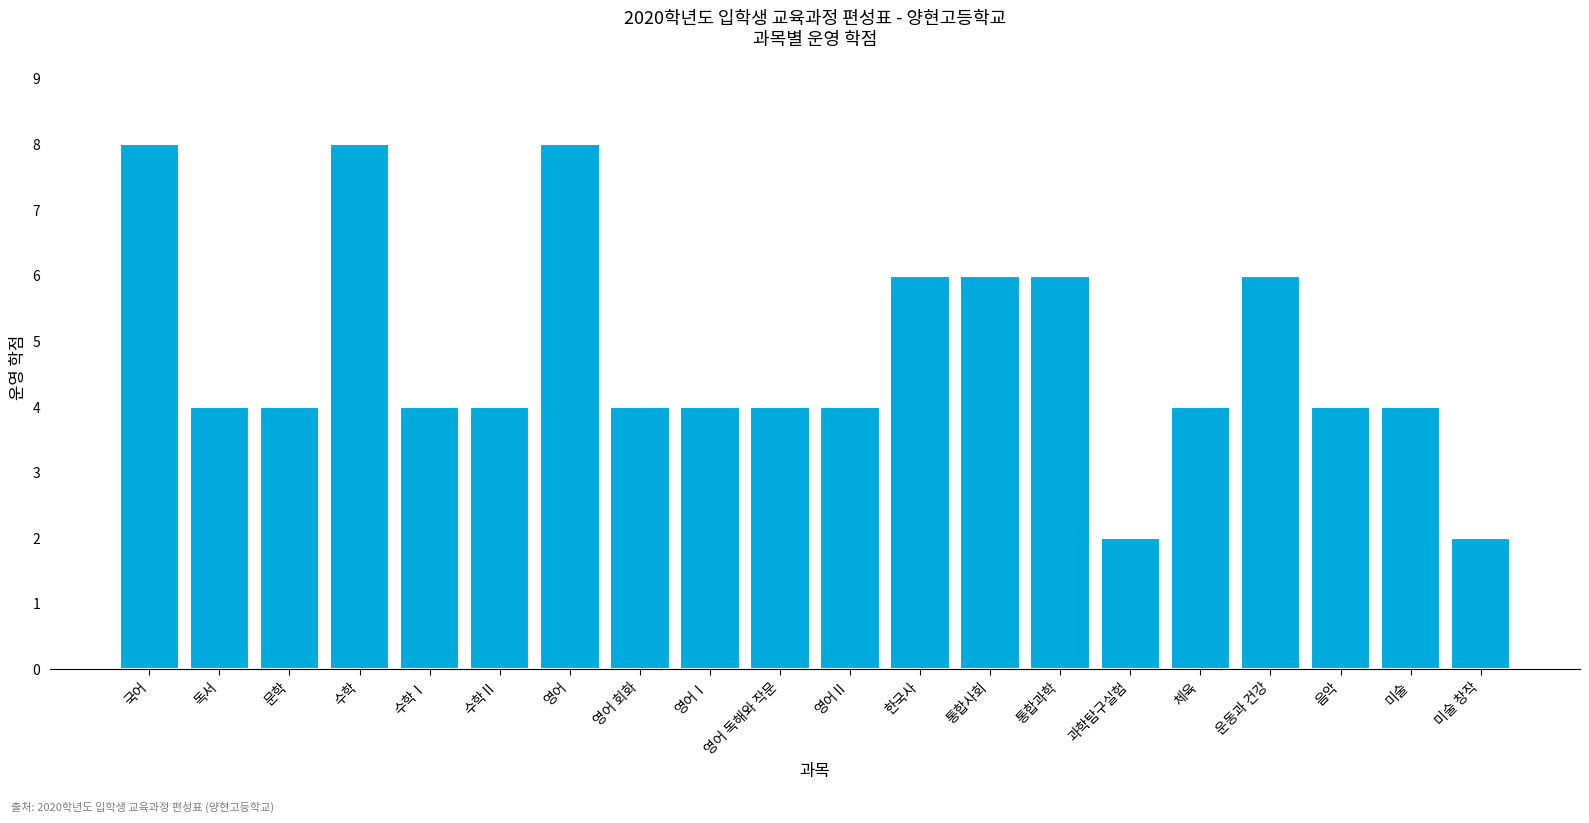

Reading right to left, what are all the values shown in this chart?

미술 창작=2	미술=4	음악=4	운동과 건강=6	체육=4	과학탐구실험=2	통합과학=6	통합사회=6	한국사=6	영어Ⅱ=4	영어 독해와 작문=4	영어Ⅰ=4	영어 회화=4	영어=8	수학Ⅱ=4	수학Ⅰ=4	수학=8	문학=4	독서=4	국어=8